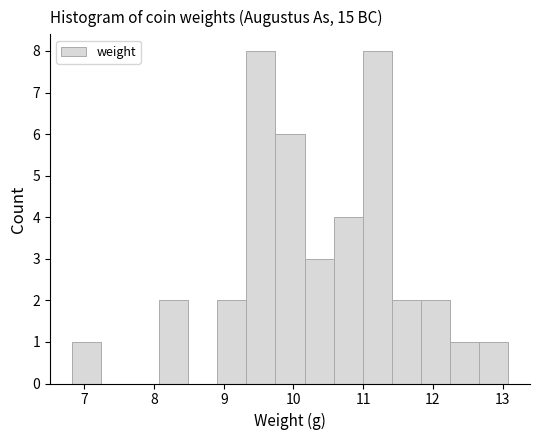

Reading left to right, list every bar in this chart as the range it spans on the x-axis followed by its height. Neither the bar edges nor the heights are printed on the chart, so give them approximately, as read against the axes.

6.8 to 7.2: 1
7.2 to 7.7: 0
7.7 to 8.1: 0
8.1 to 8.5: 2
8.5 to 8.9: 0
8.9 to 9.3: 2
9.3 to 9.7: 8
9.7 to 10.2: 6
10.2 to 10.6: 3
10.6 to 11.0: 4
11.0 to 11.4: 8
11.4 to 11.8: 2
11.8 to 12.2: 2
12.2 to 12.7: 1
12.7 to 13.1: 1